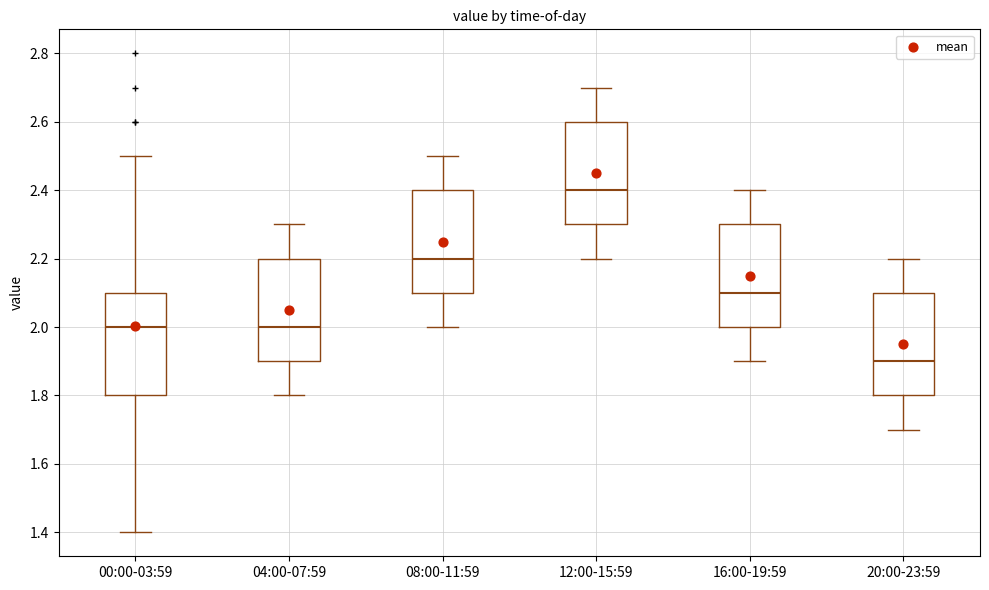

Where does the median line of the box for 16:00-19:59 sit on the y-axis? The values are not printed on the chart, so give them approximately, as read against the axis.

2.1